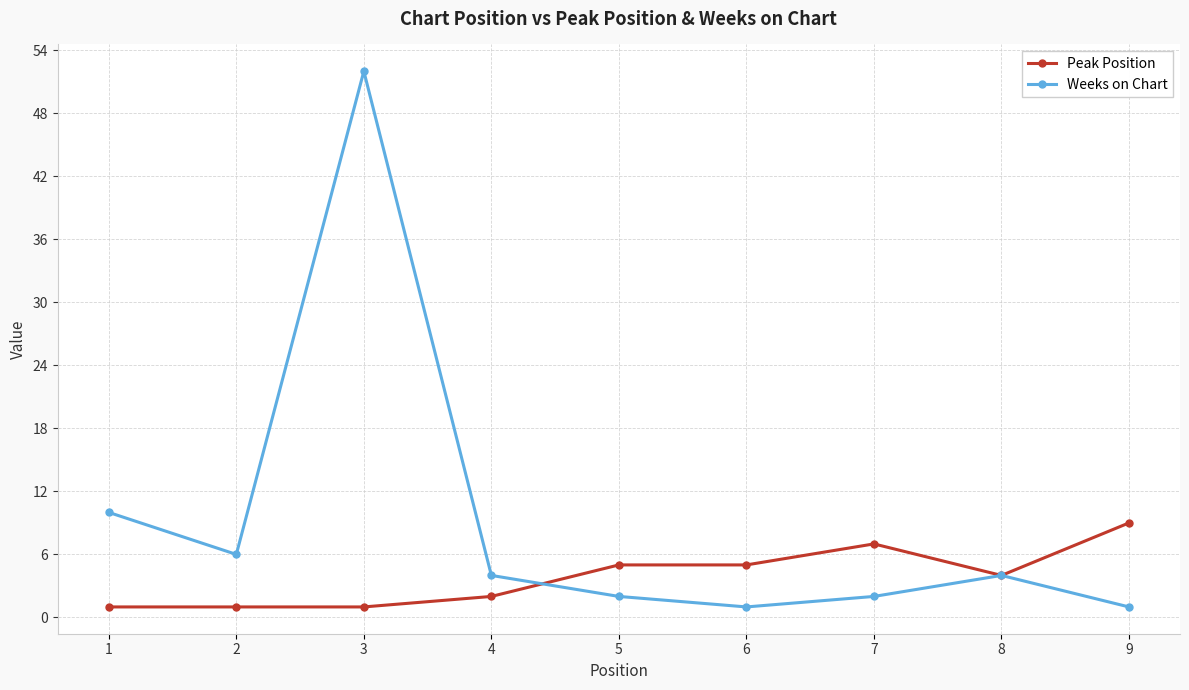

What are all the series names shown in the legend?

Peak Position, Weeks on Chart